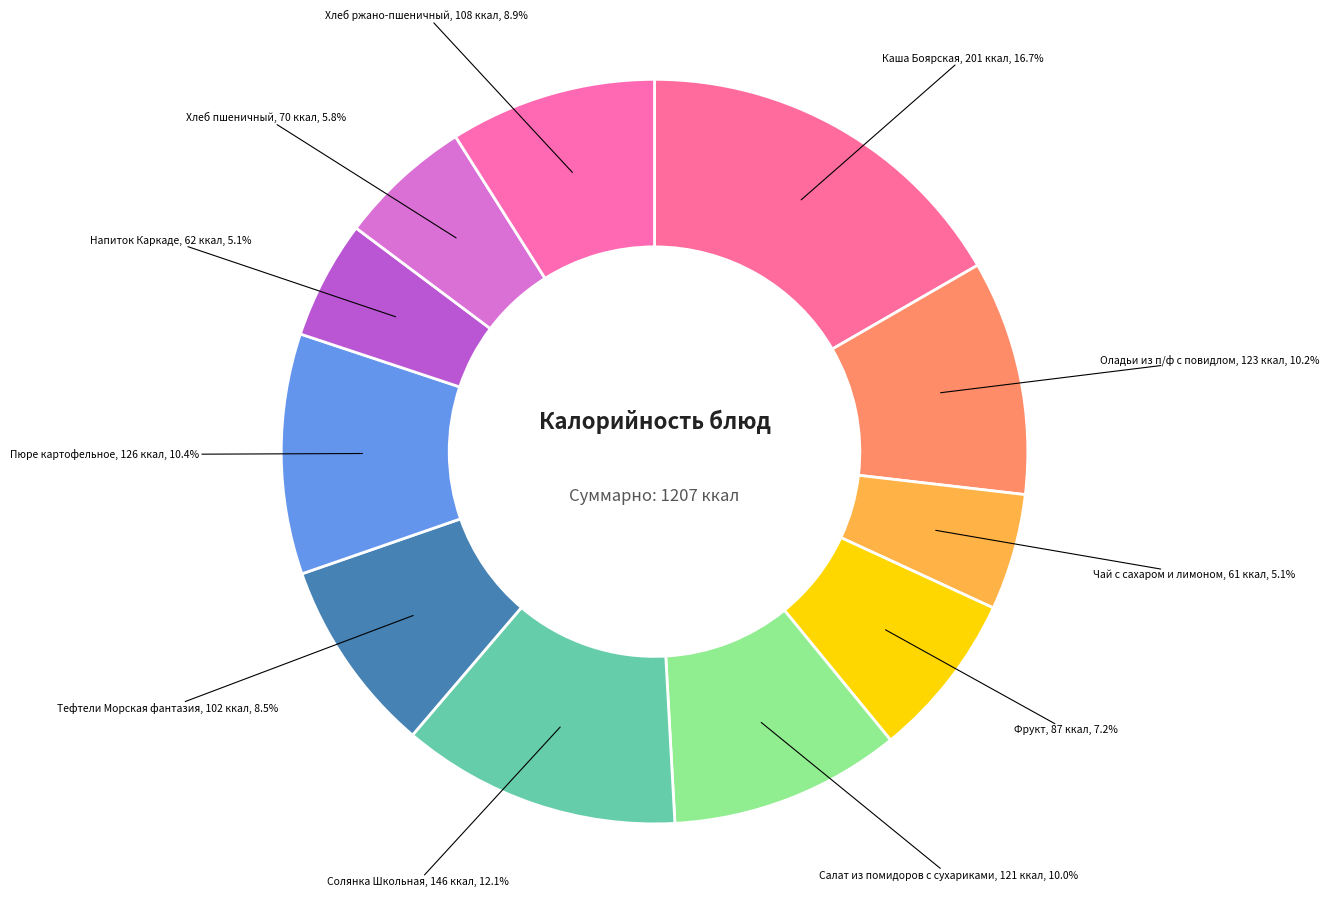

To the nearest percent, what percentage of the pie is Салат из помидоров с сухариками?

10%